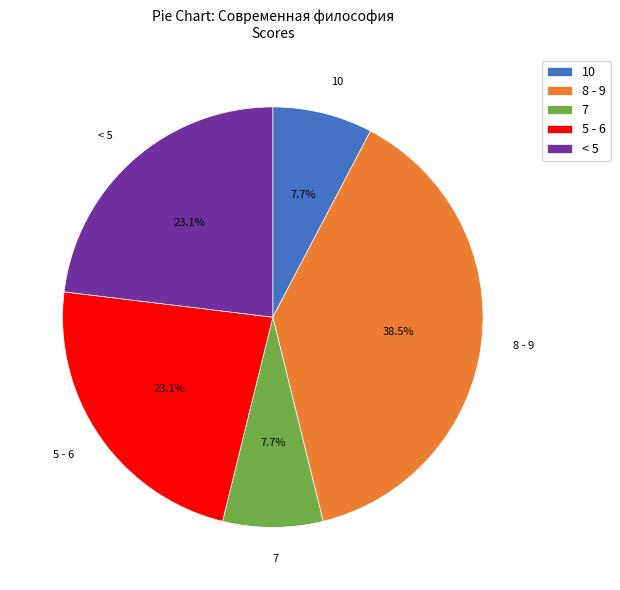

Do < 5 and 7 together represent more than half of the pie?

No